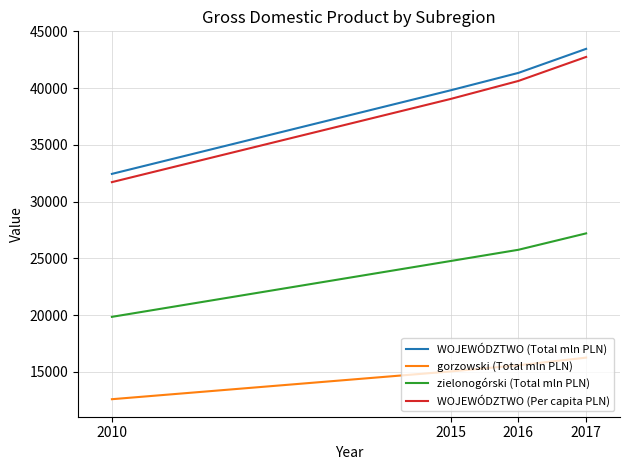

Which category has the lowest value across all series?

2010